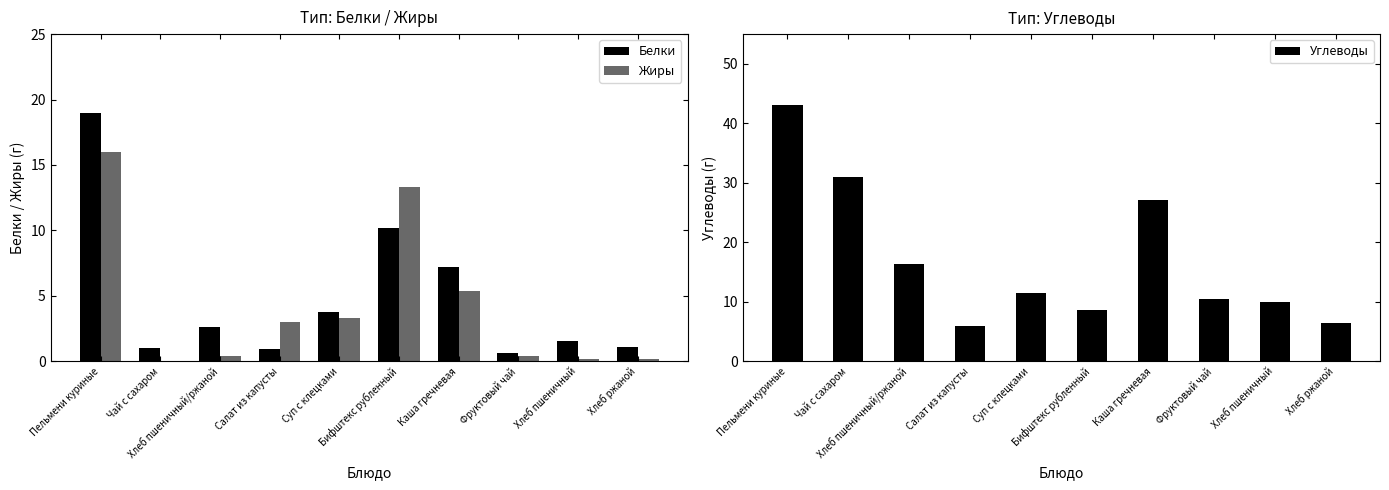

Is it true that Углеводы equals 9.9 at Хлеб пшеничный?

True